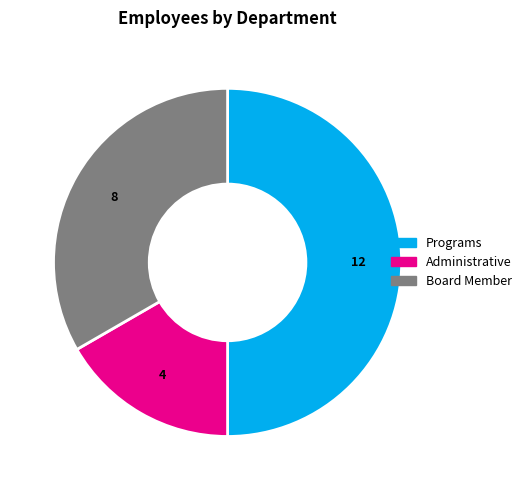

Is the sum of Programs and Board Member greater than half?

Yes